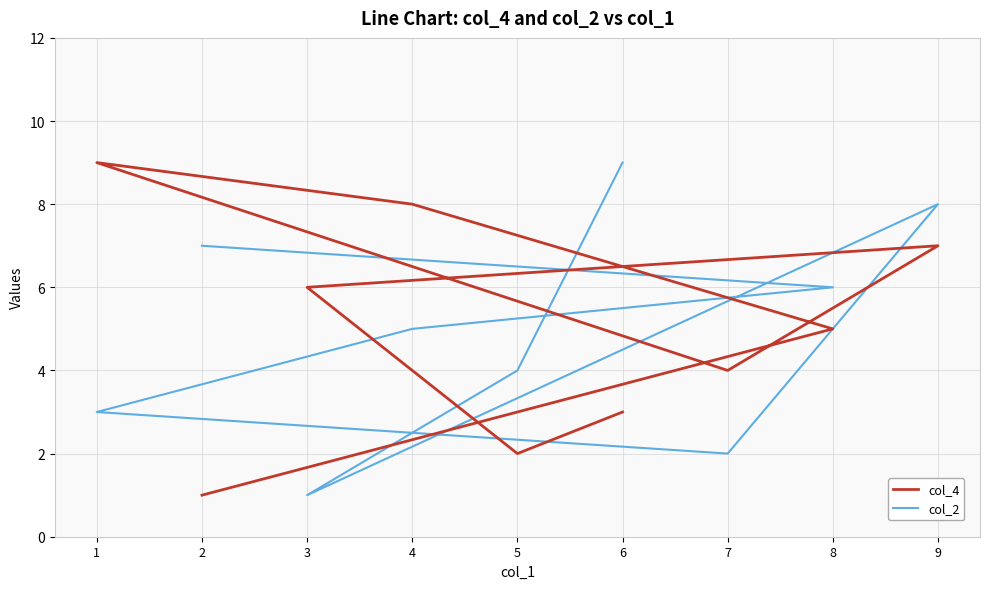

Is it true that col_2 equals 6 at 8?

True